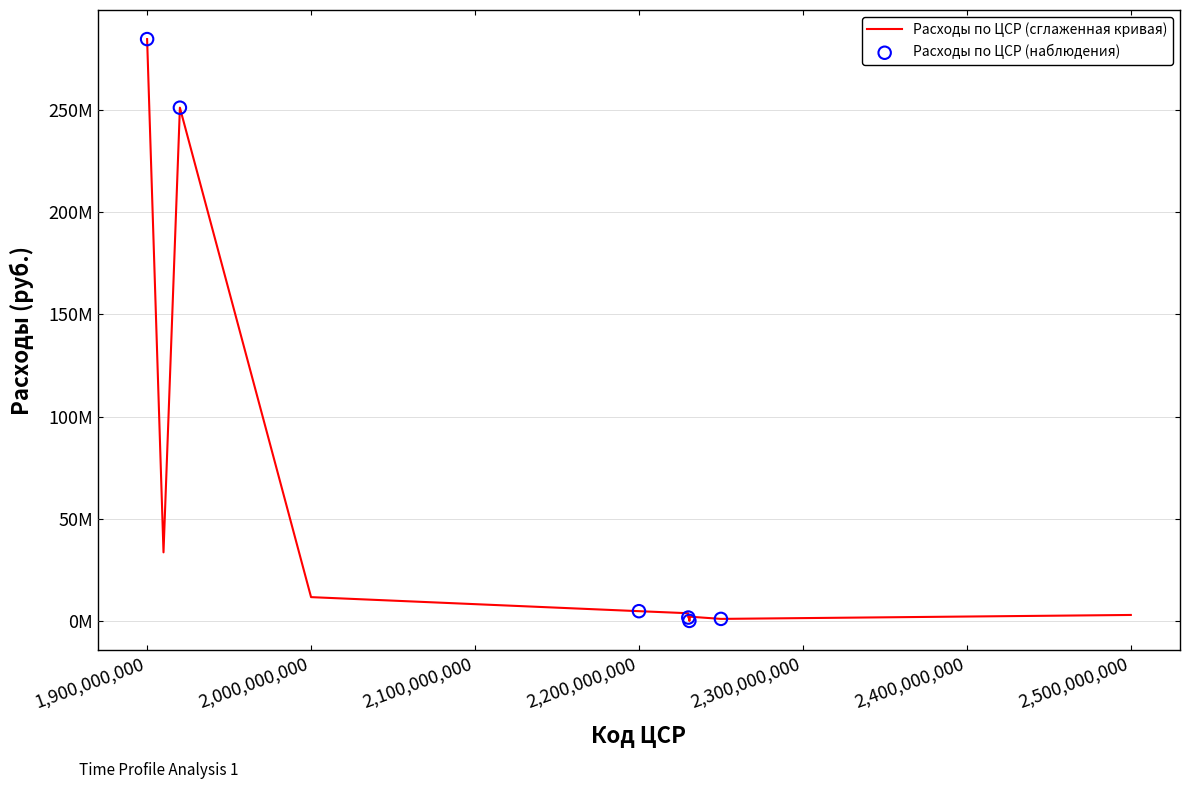

Is this an area chart (filled region under the line)?

No